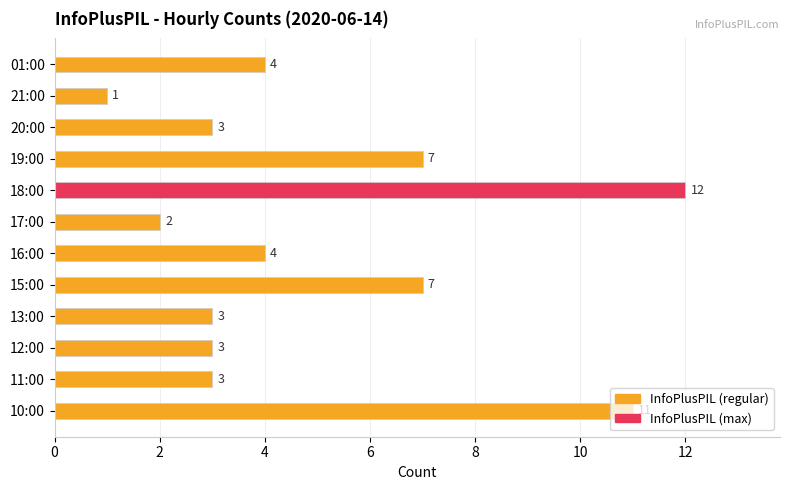

Which category has the lowest value across all series?

21:00